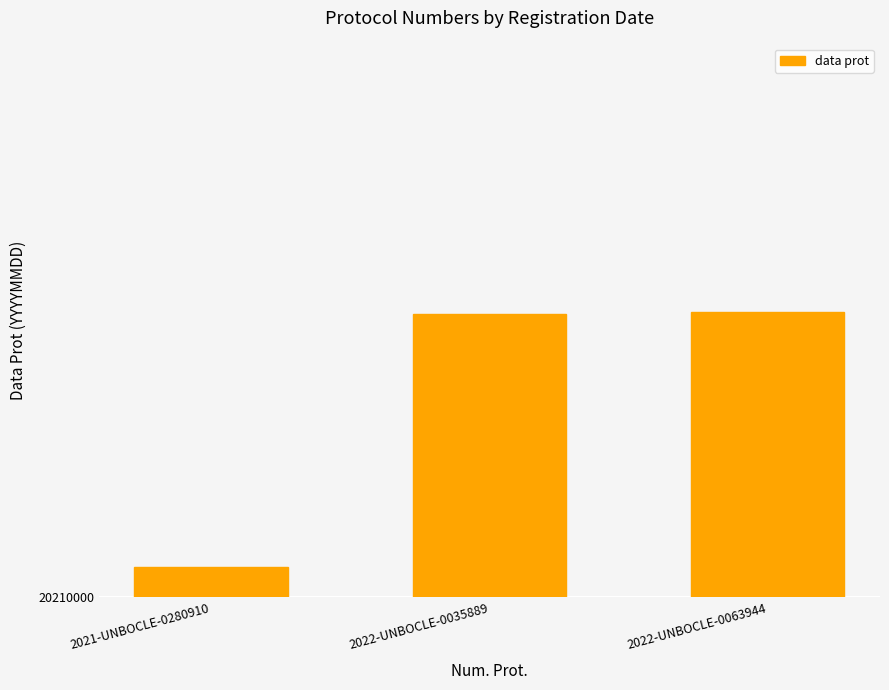

What is the difference between the maximum and minimum values?

9219